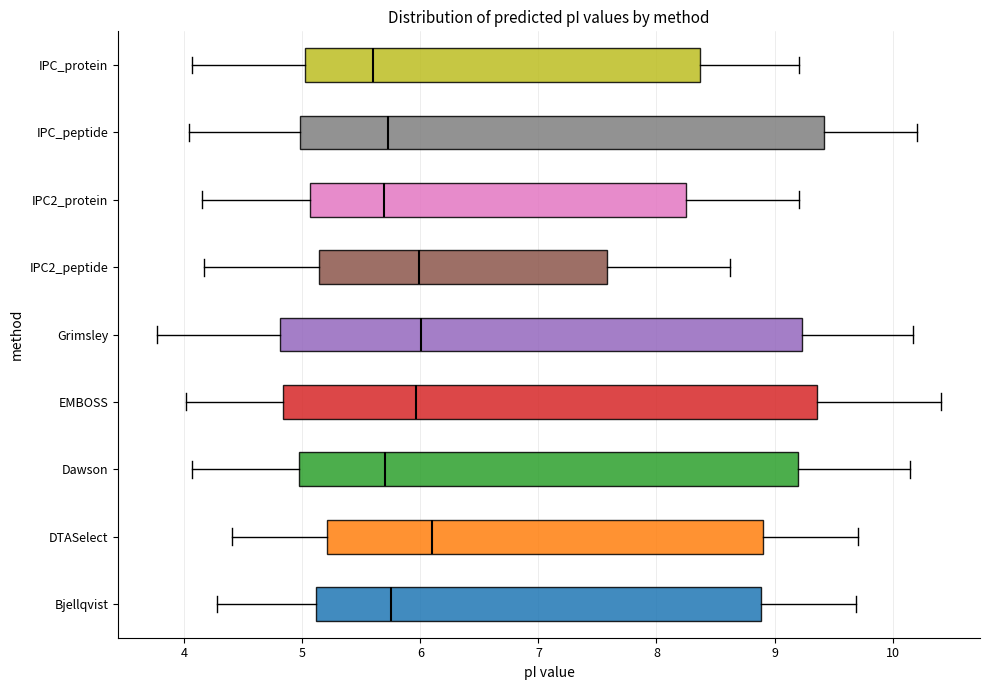

Where is the right edge of the box for Grimsley on the x-axis? The values are not printed on the chart, so give them approximately, as read against the axis.

9.2